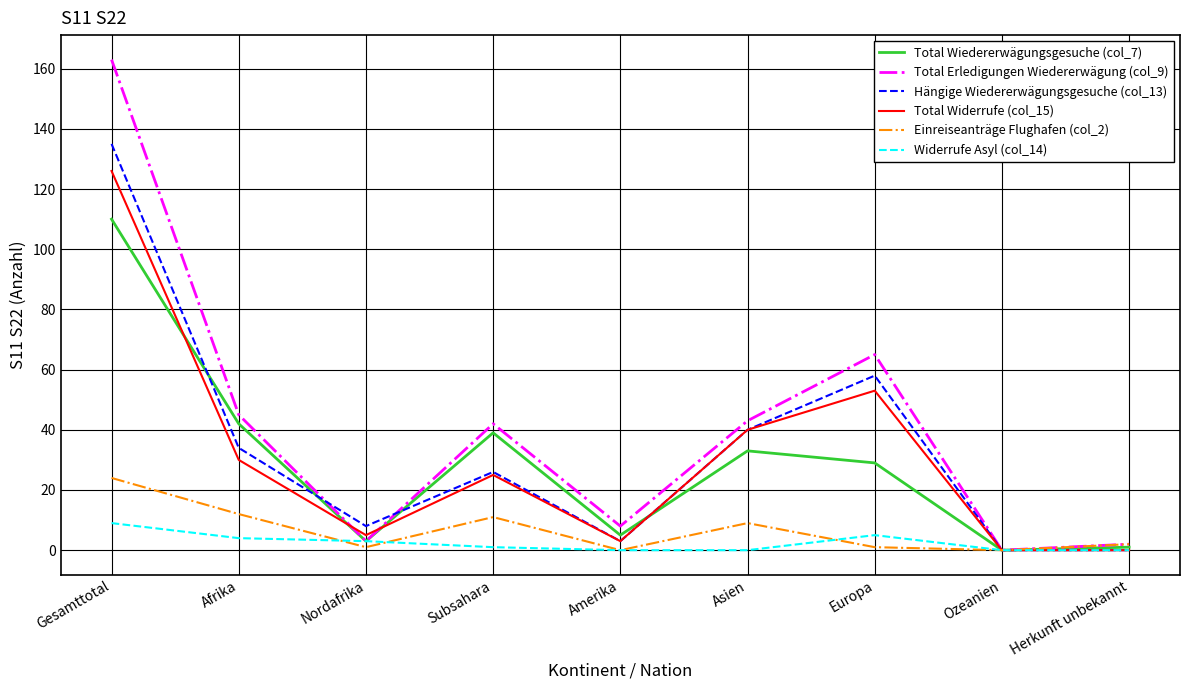

What is the maximum value shown in the chart?

163